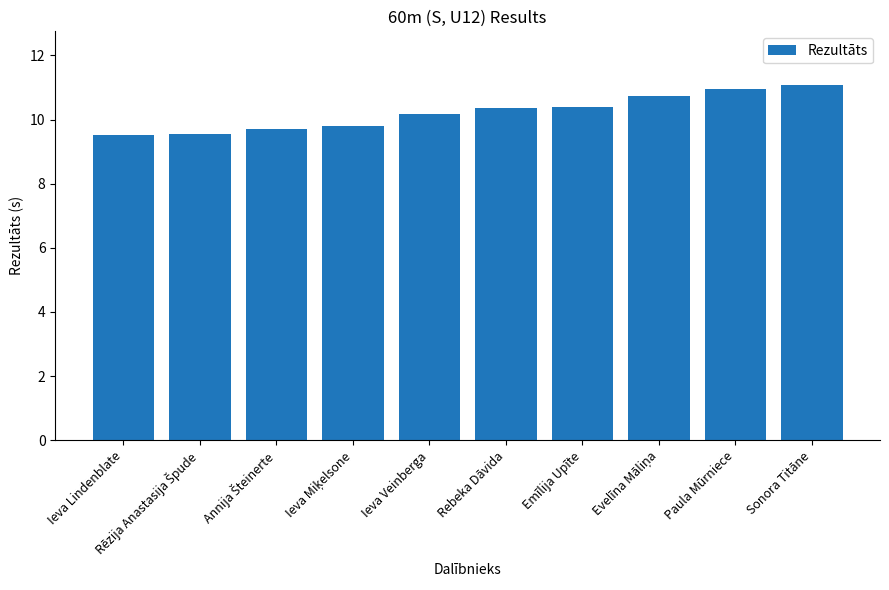

What is the ratio of the value at Sonora Titāne to the value at Rebeka Dāvida?

1.1